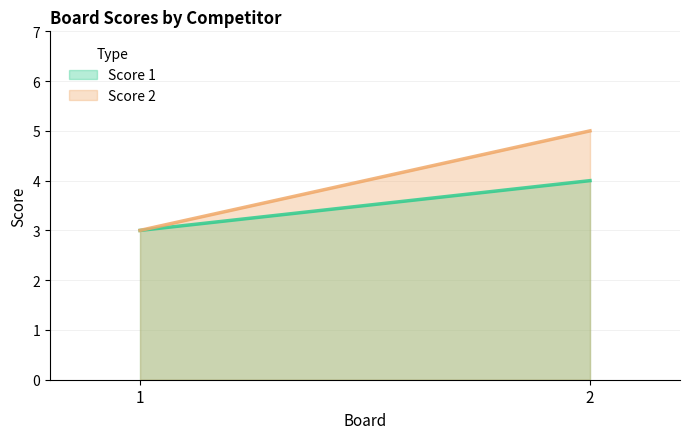

The value of Score 2 at 2 is 3. True or false?

False